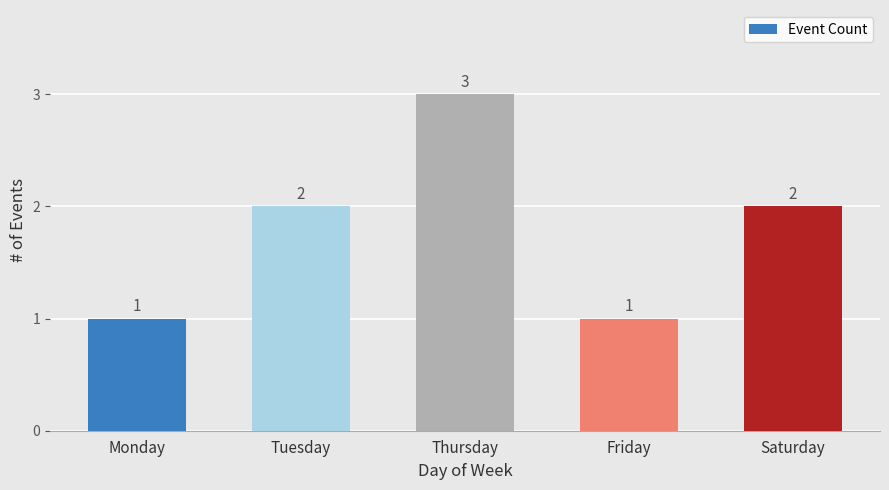

What is the change in value from Thursday to Friday?

-2